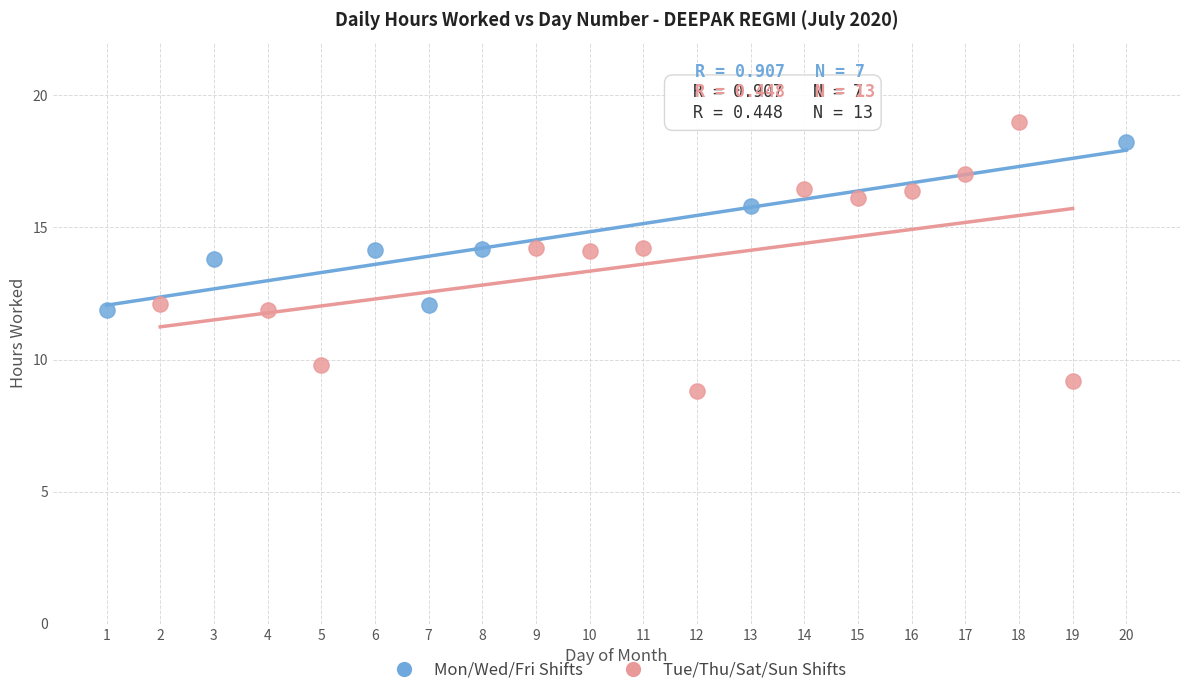

Which series contains the lowest Y value?

Tue/Thu/Sat/Sun Shifts